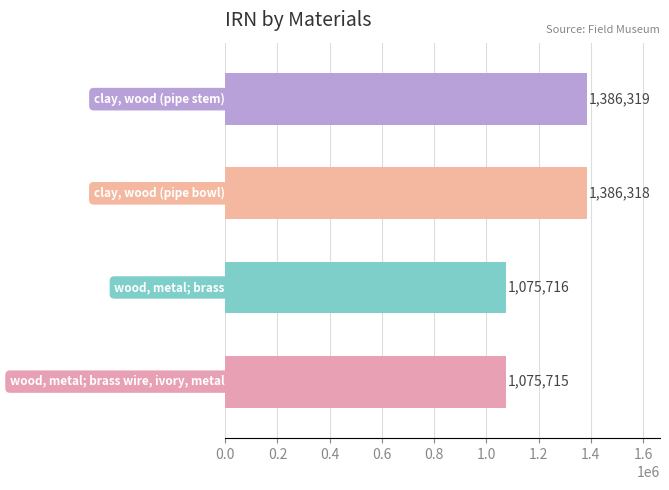

What is the smallest value displayed?

1075715